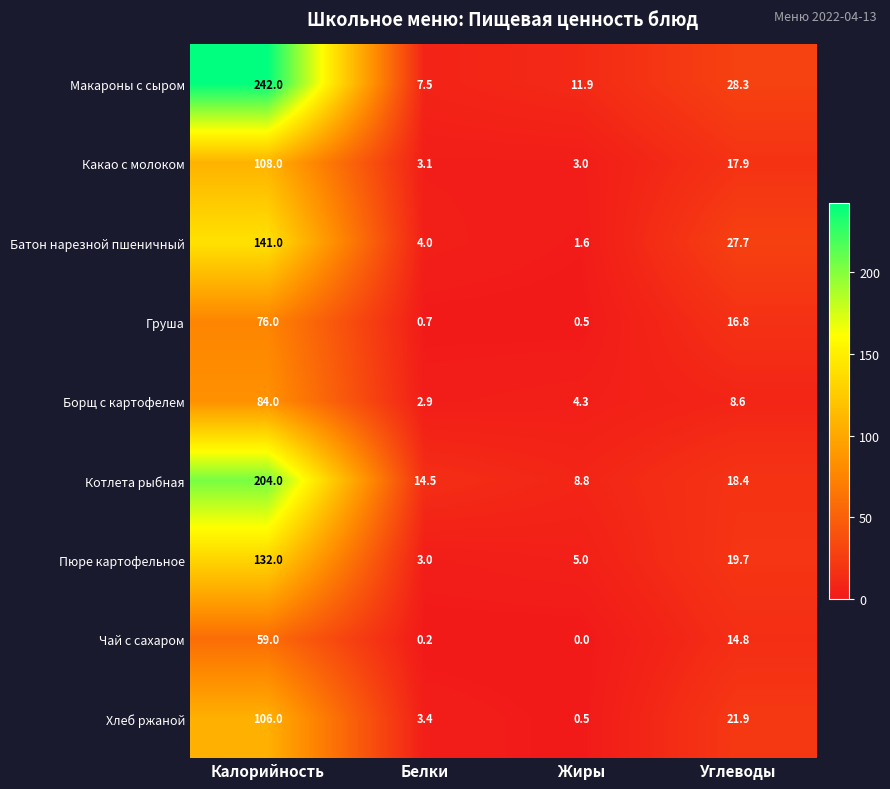

Which series changed the most between Калорийность and Белки?

Макароны с сыром